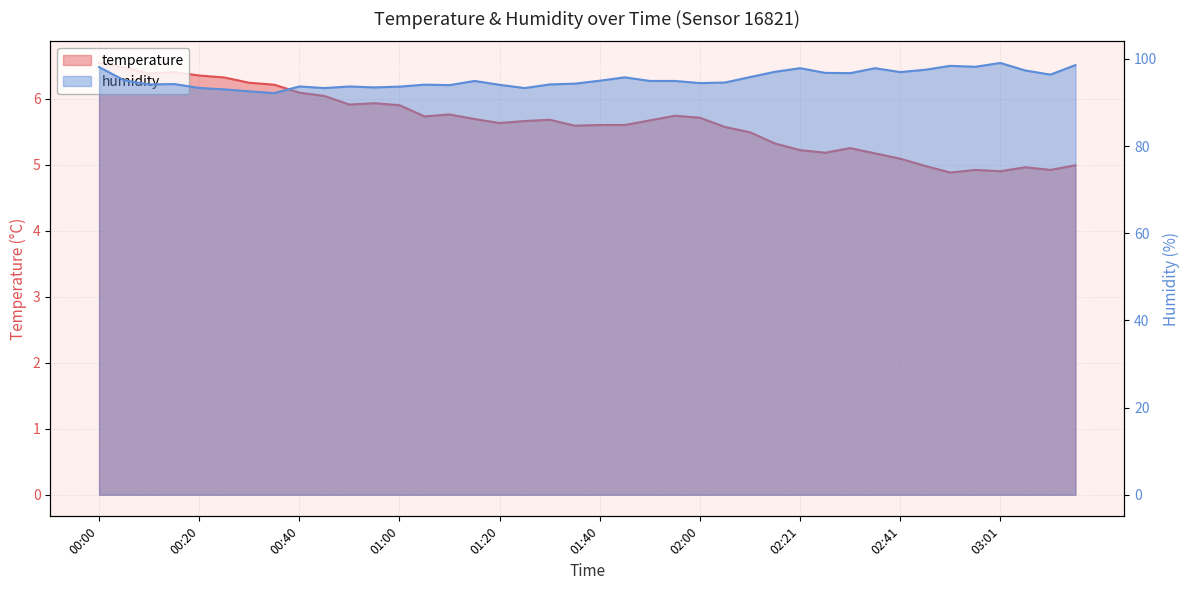

True or false: humidity and temperature intersect in this chart.

False